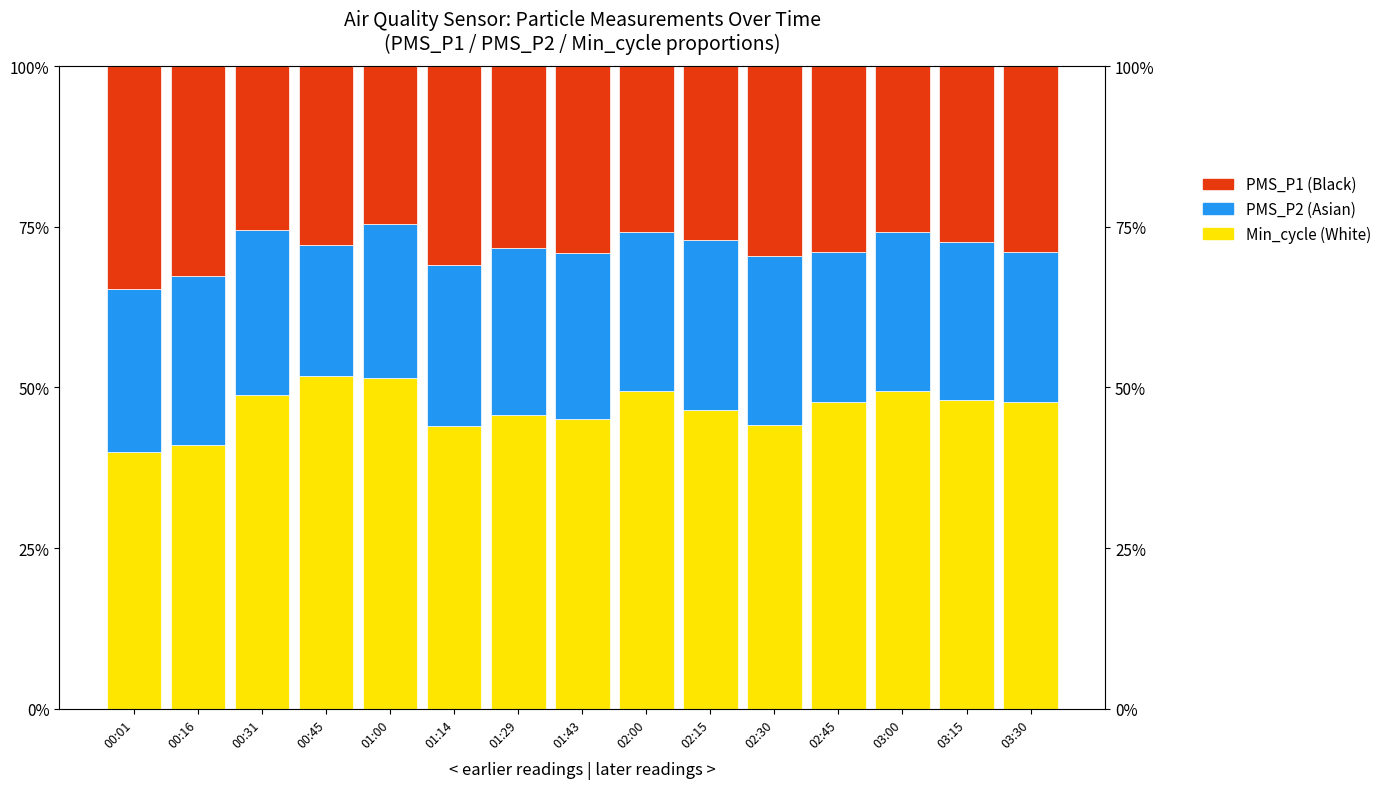

What is the spread (max minus min) of values at 03:00?

0.2